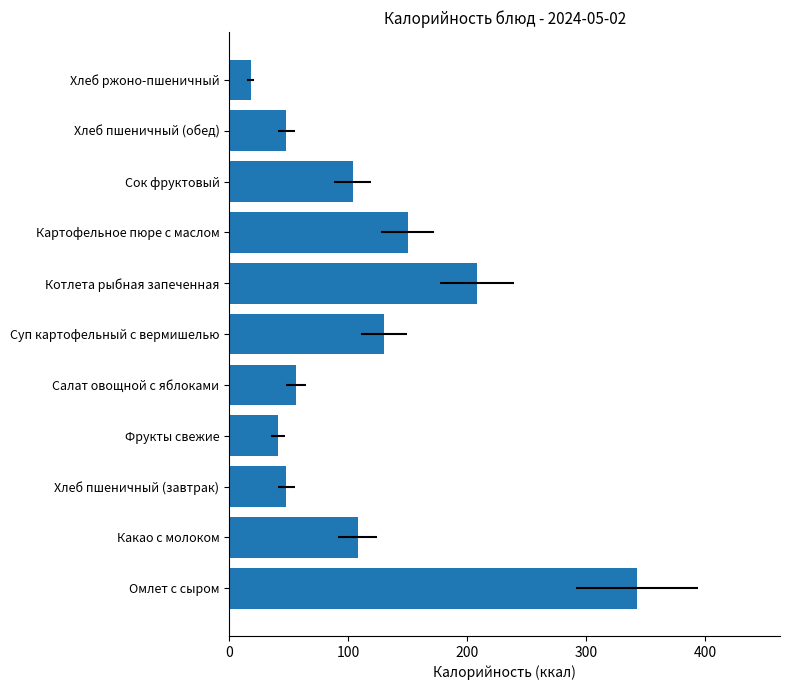

What is the value of the 11th bar from the left?

18